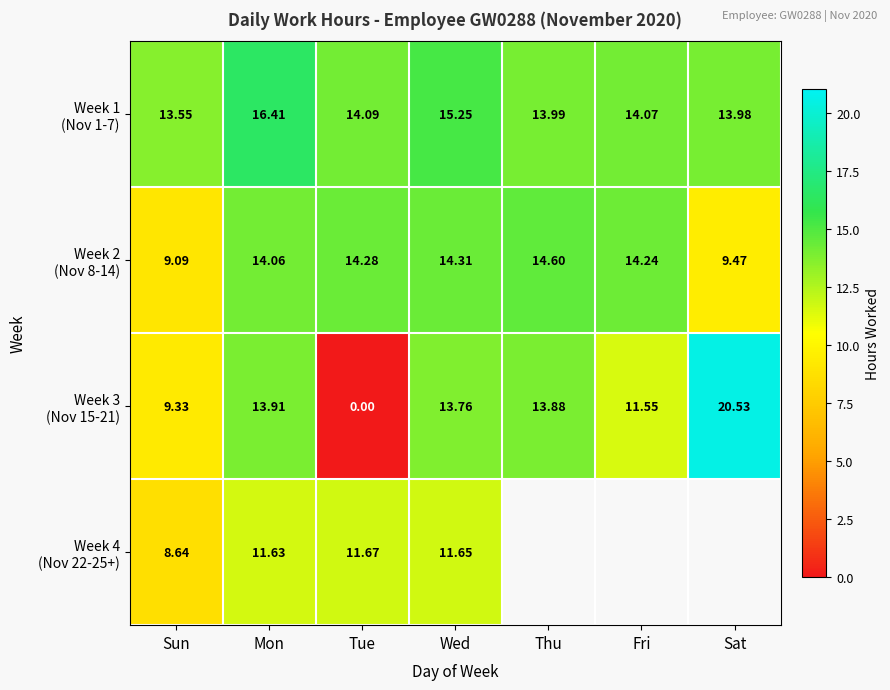

Which category has the lowest value in the Week 1 (Nov 1-7) series?

Sun